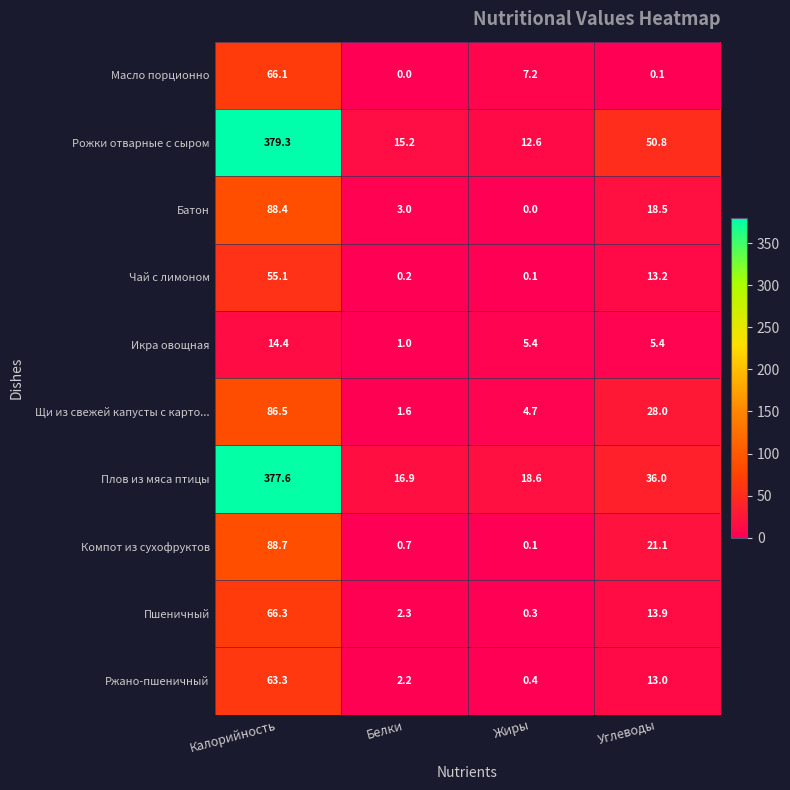

What is the lowest value of the Икра овощная series?

1.0